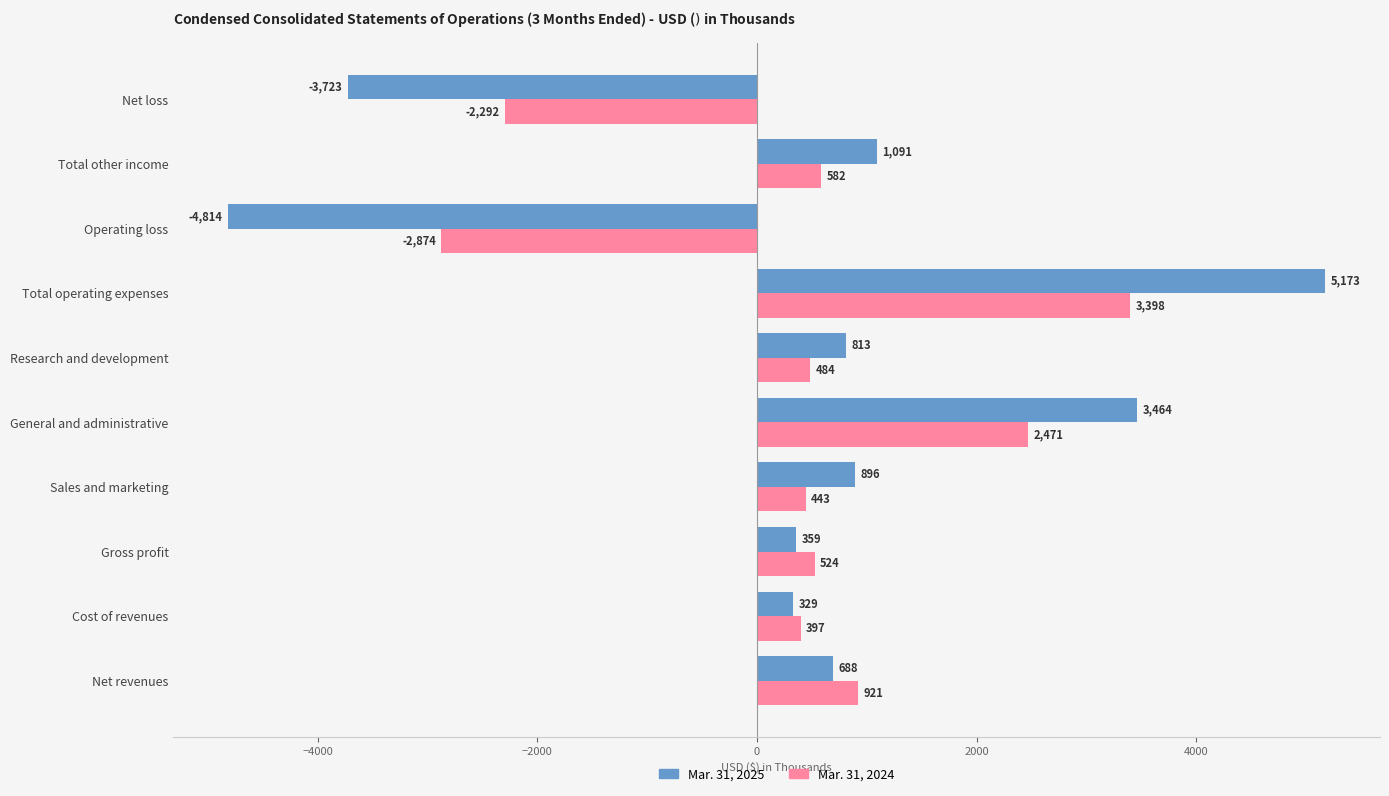

Rank the series by their average value, from highest to lowest.

Mar. 31, 2025, Mar. 31, 2024